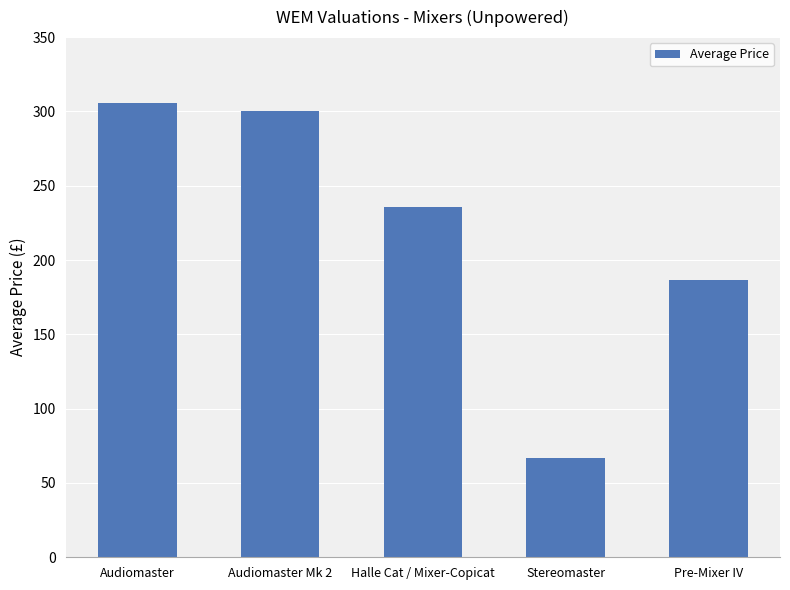

Is it true that the value at Audiomaster Mk 2 is 300.0?

True